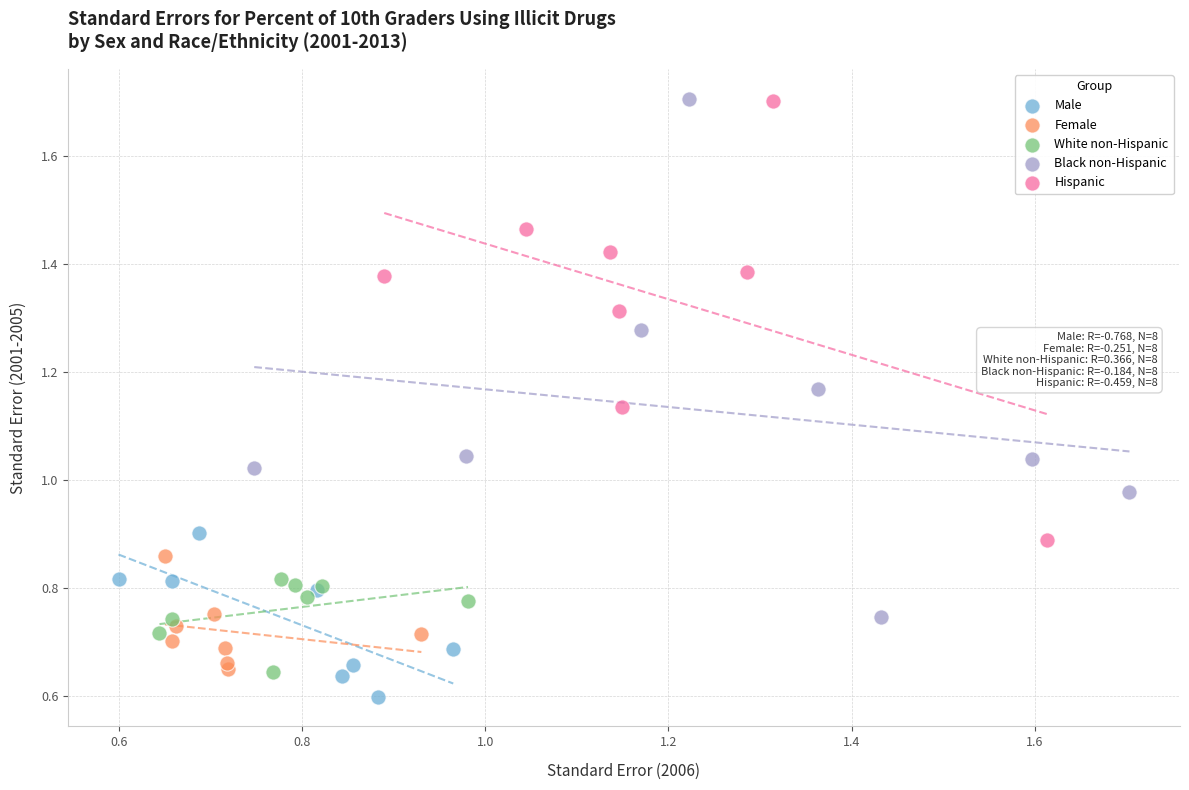

Which series has the widest spread of Y values?

Black non-Hispanic